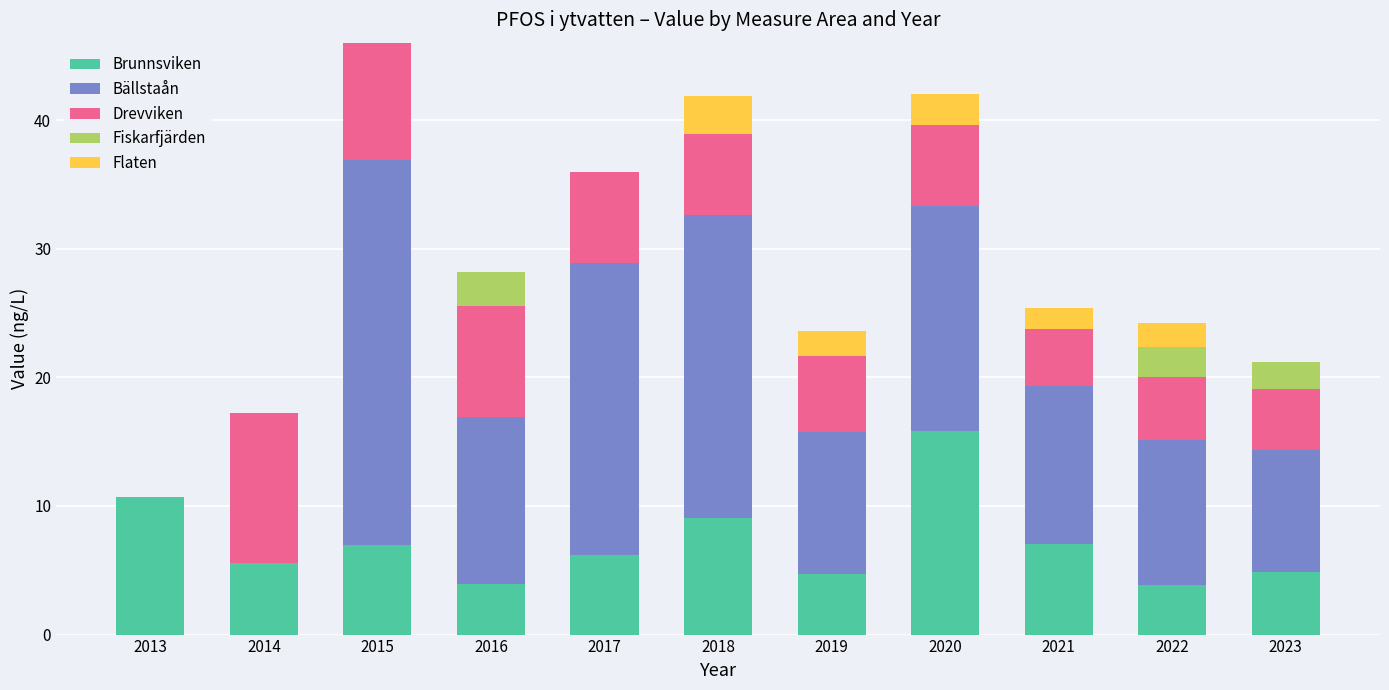

The value of Brunnsviken at 2020 is 15.9. True or false?

True